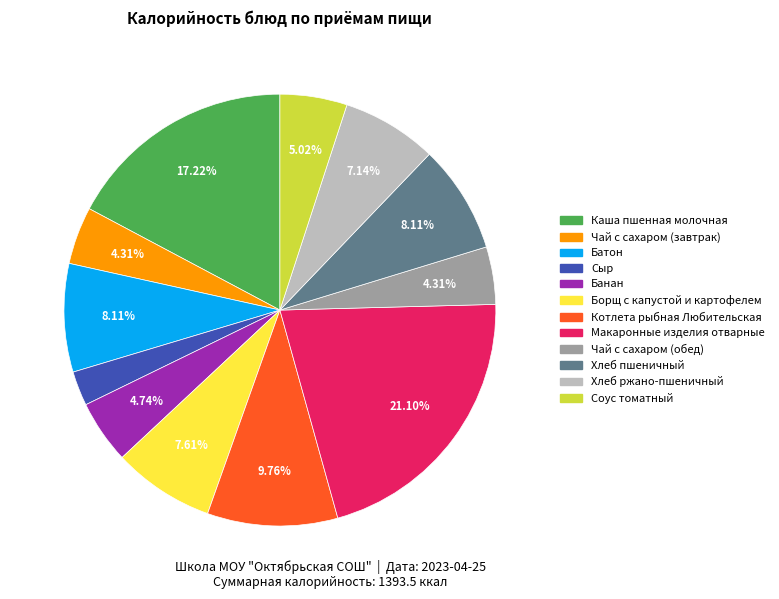

The Хлеб пшеничный slice represents 8% of the pie. True or false?

True